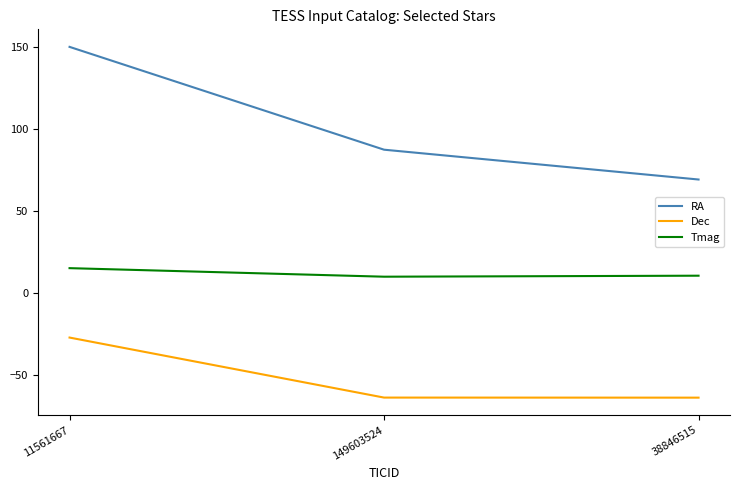

At which label does RA reach its peak?

11561667